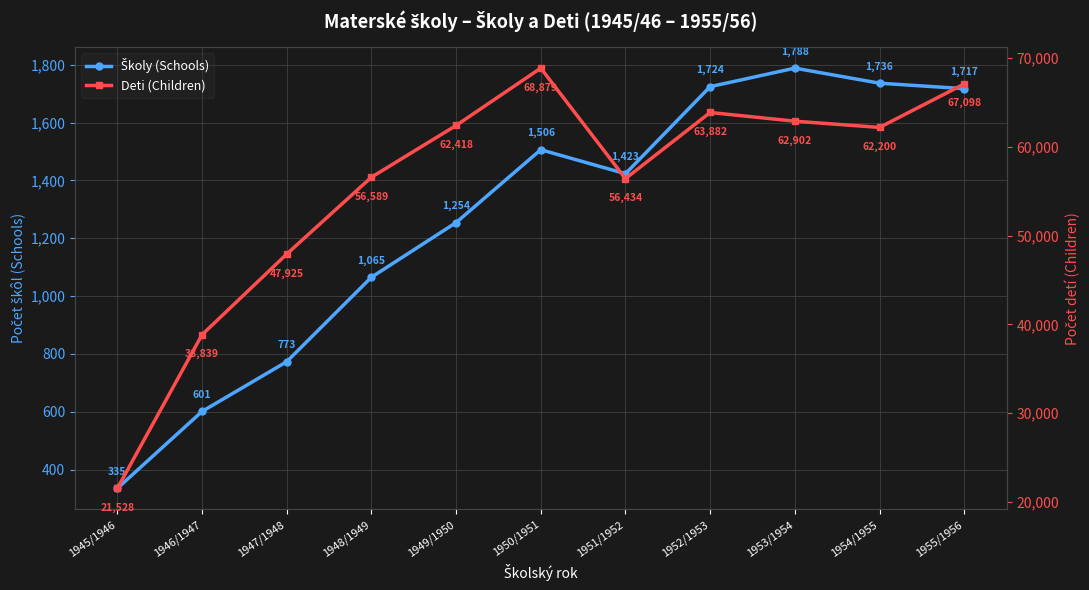

How many interior local valleys does the Školy (Schools) series have?

1